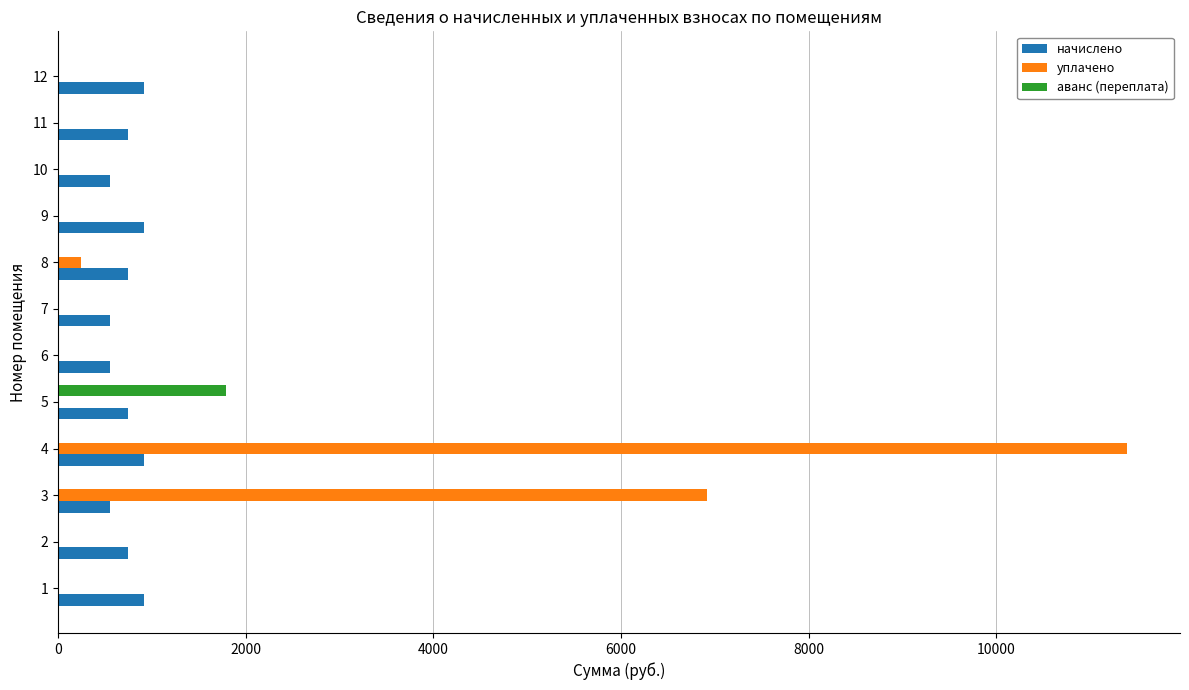

What are all the series names shown in the legend?

начислено, уплачено, аванс (переплата)